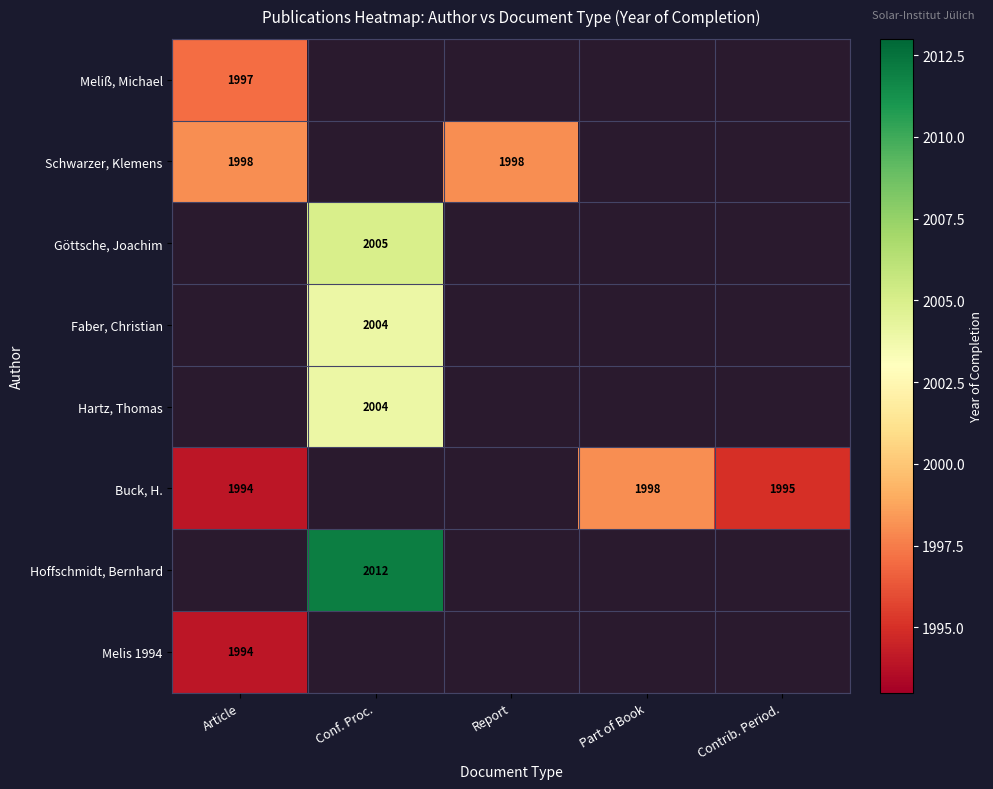

The Meliß, Michael series shows 463 at Article. True or false?

False